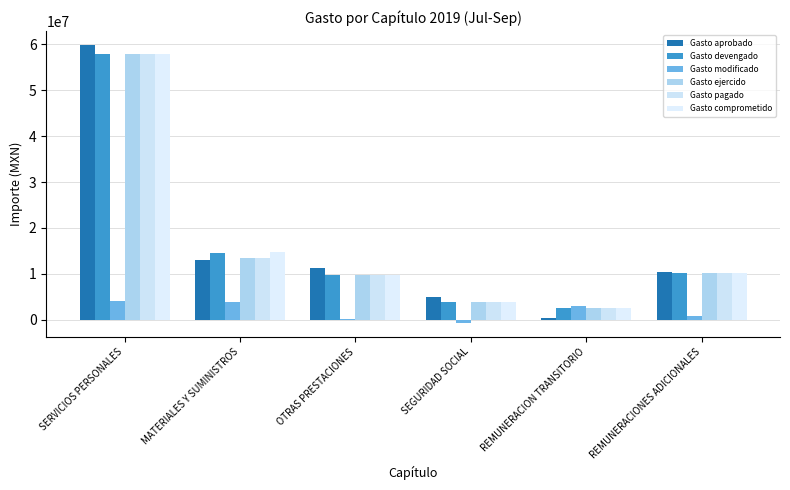

How many distinct data groups are displayed?

6